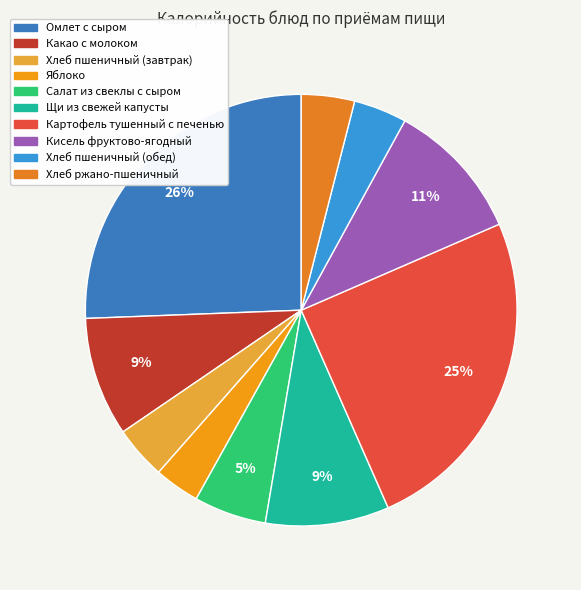

What percentage is the Картофель тушенный с печенью slice, to the nearest percent?

25%